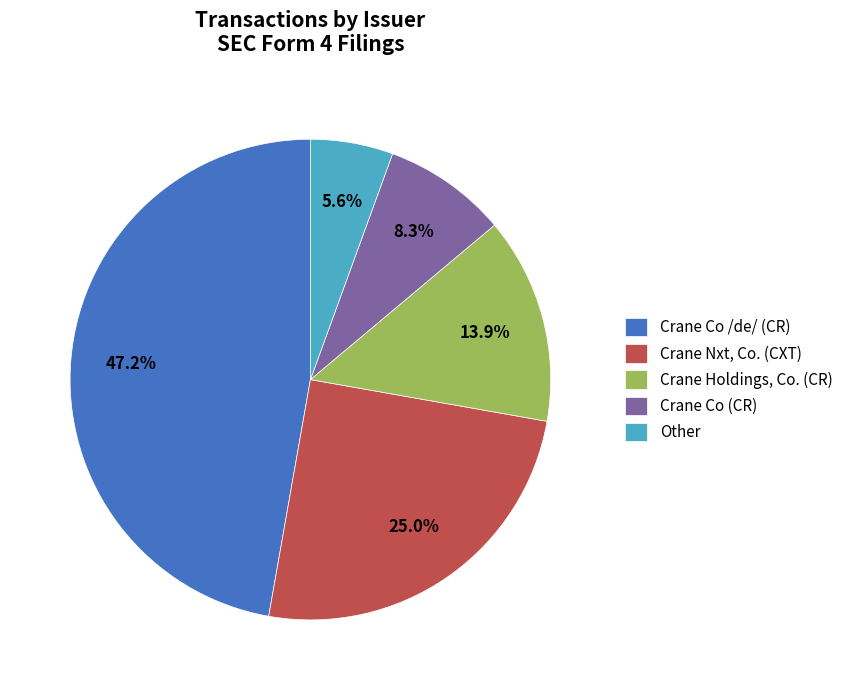

Does any single category account for the majority?

No